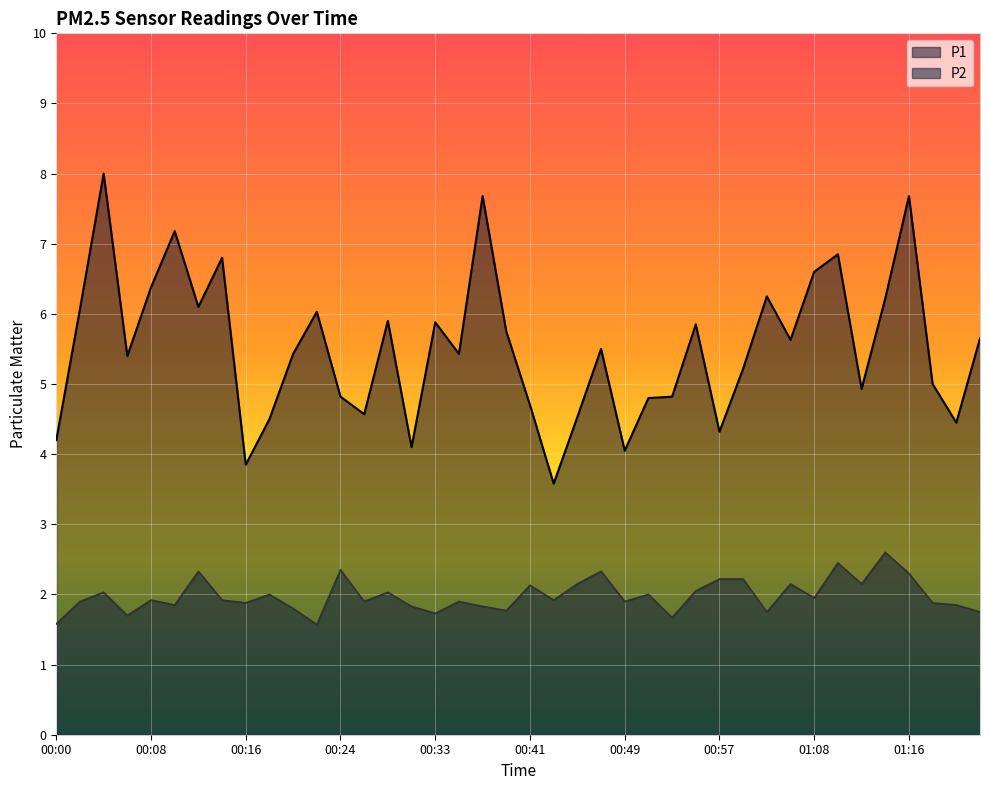

Rank the series by their average value, from lowest to highest.

P2, P1